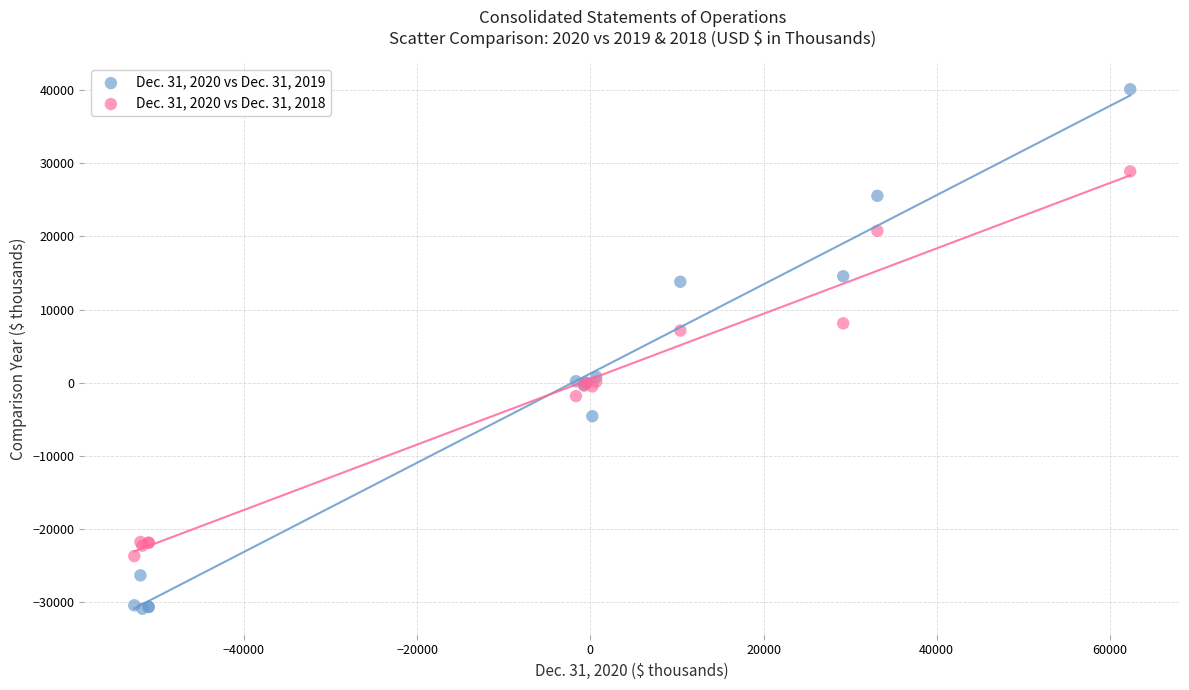

Which series contains the highest Y value?

Dec. 31, 2020 vs Dec. 31, 2019